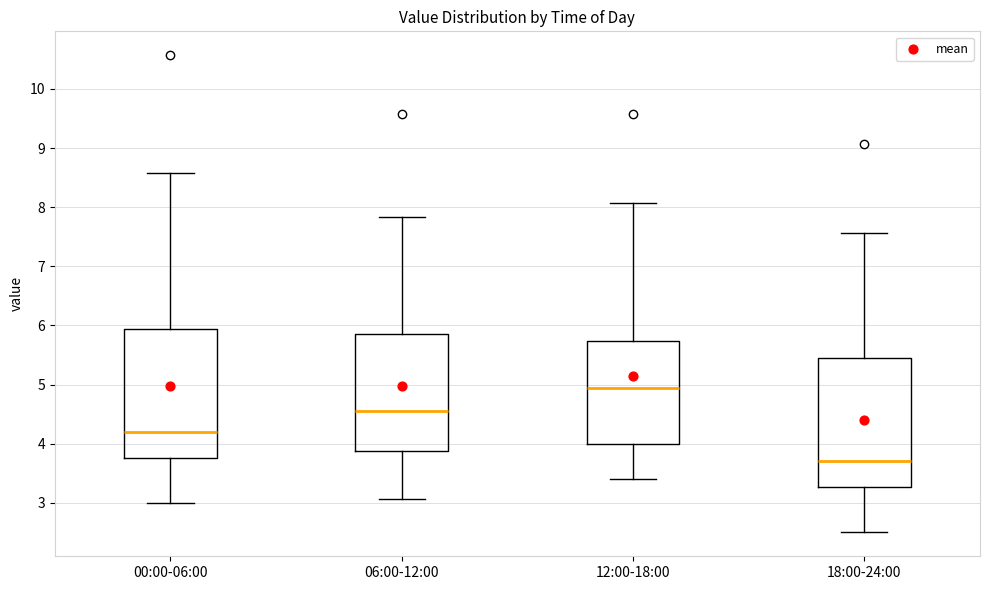

Reading left to right, read every box against the y-axis: the position of its median line, the range the box covers, and the ends of its whiskers. The values are not printed on the chart, so give them approximately, as read against the axis.

00:00-06:00: median 4.2, box 3.8 to 5.9, whiskers 3.0 to 8.6
06:00-12:00: median 4.6, box 3.9 to 5.9, whiskers 3.1 to 7.8
12:00-18:00: median 4.9, box 4.0 to 5.7, whiskers 3.4 to 8.1
18:00-24:00: median 3.7, box 3.3 to 5.4, whiskers 2.5 to 7.6